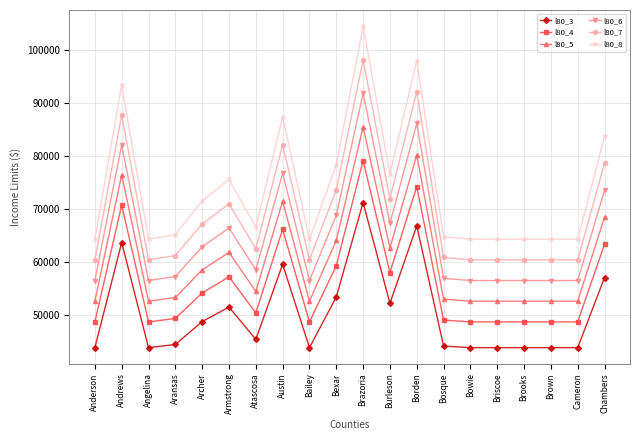

Between Armstrong and Bailey, which series saw the biggest shift?

l80_8